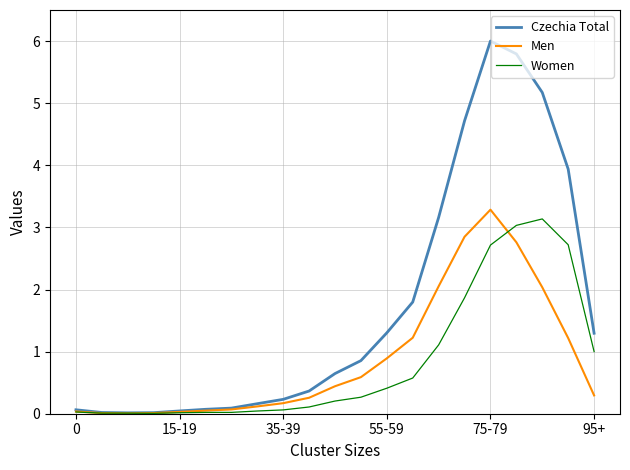

What is the greatest value displayed?

6.0